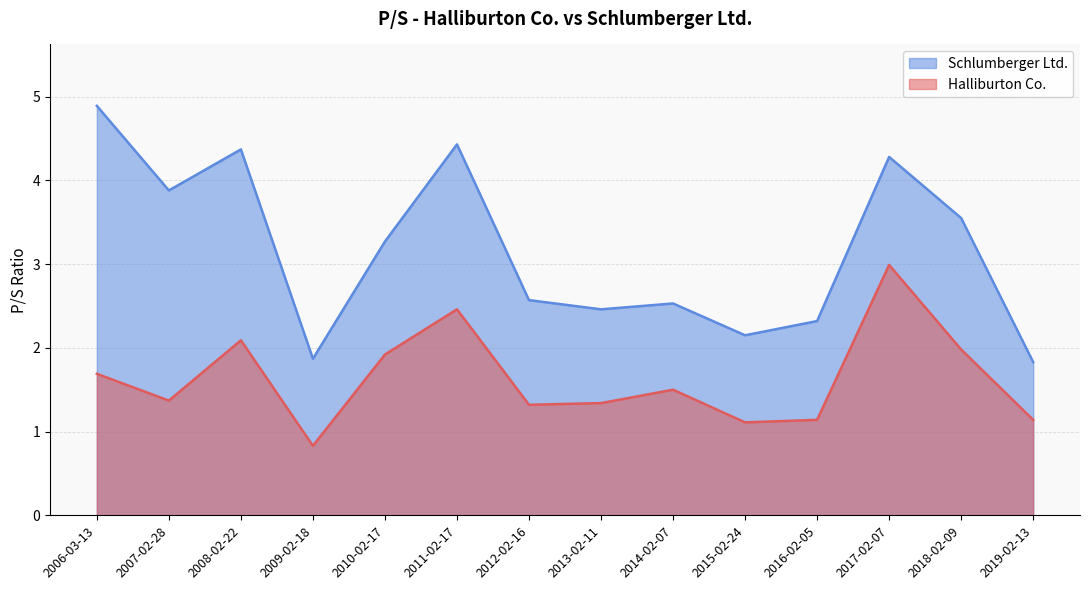

Rank the series by their average value, from highest to lowest.

Schlumberger Ltd., Halliburton Co.